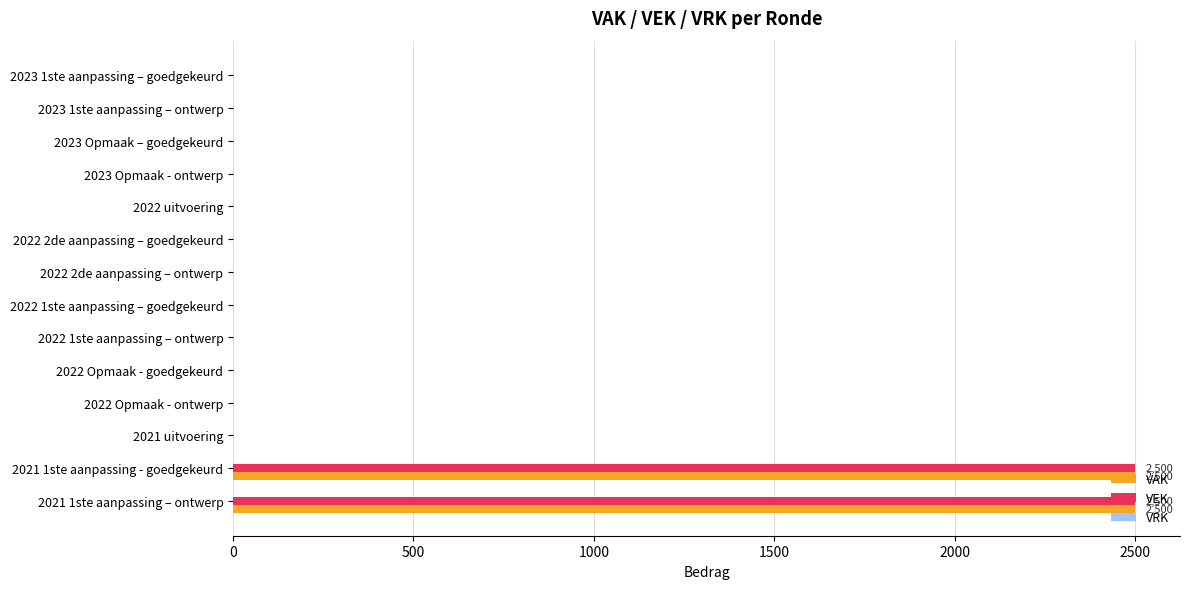

What is the greatest value displayed?

2500